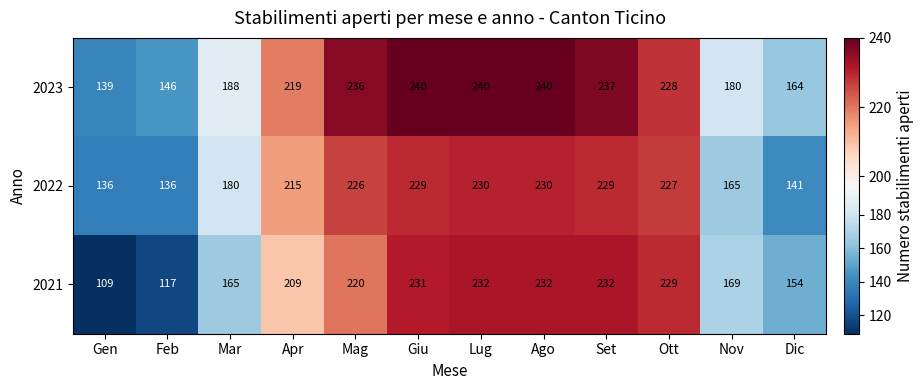

True or false: 2022 has a value of 238 at Mar.

False